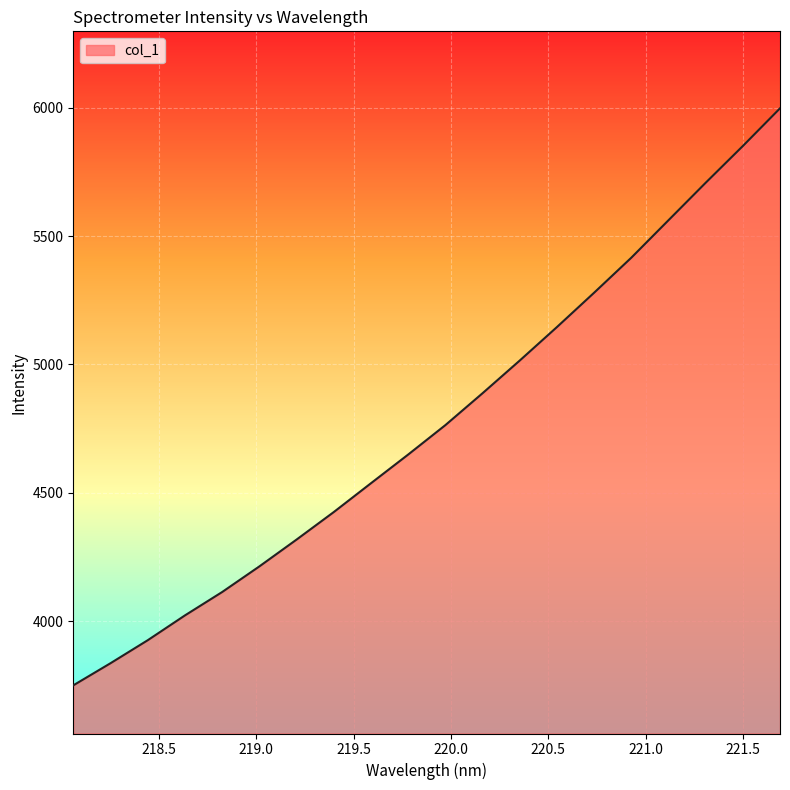

What is the minimum value shown in the chart?

3750.2